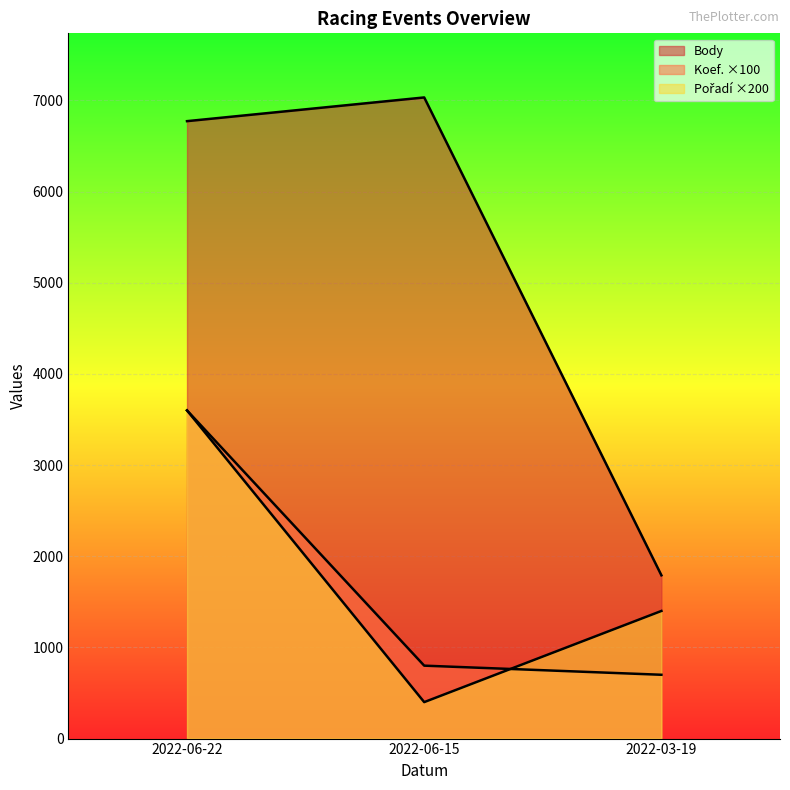

Reading left to right, transcribe all the data shown in this chart.

Koef.: 3600	800	700
Pořadí: 3600	400	1400
Body: 6773	7033	1791